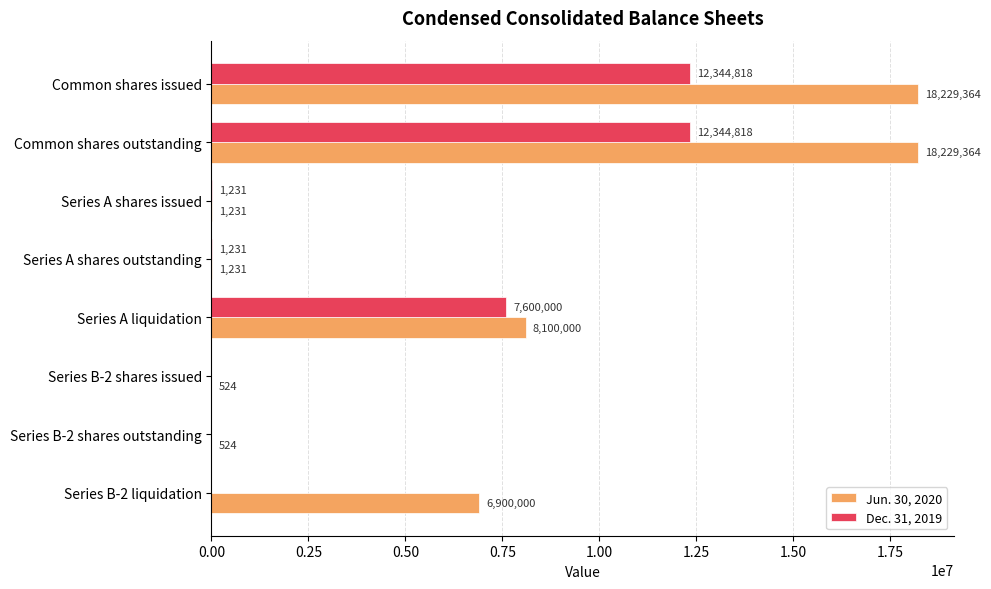

Count the number of categories in the chart.

8